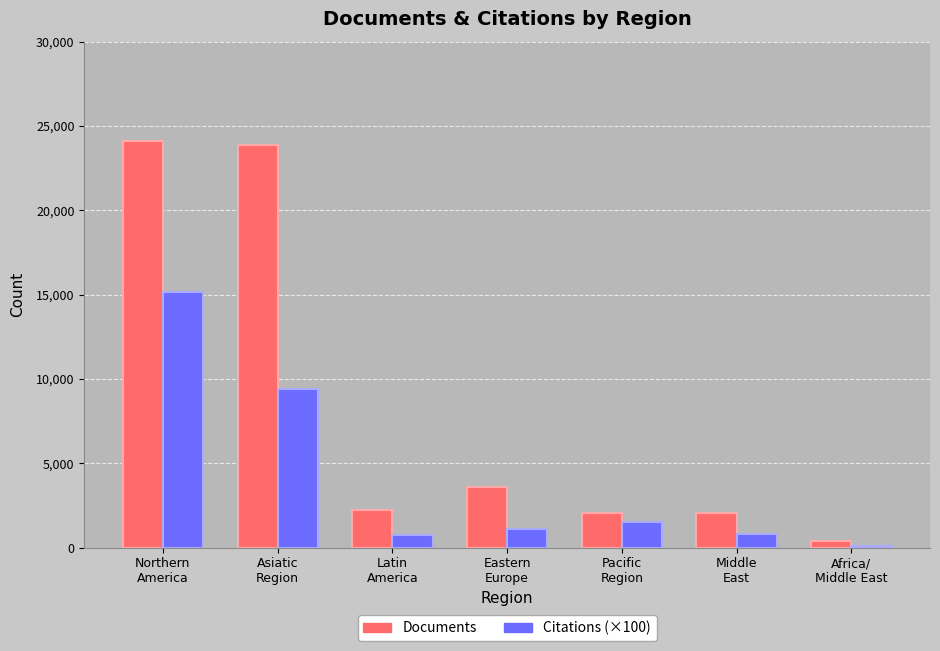

How many groups of bars are there?

7